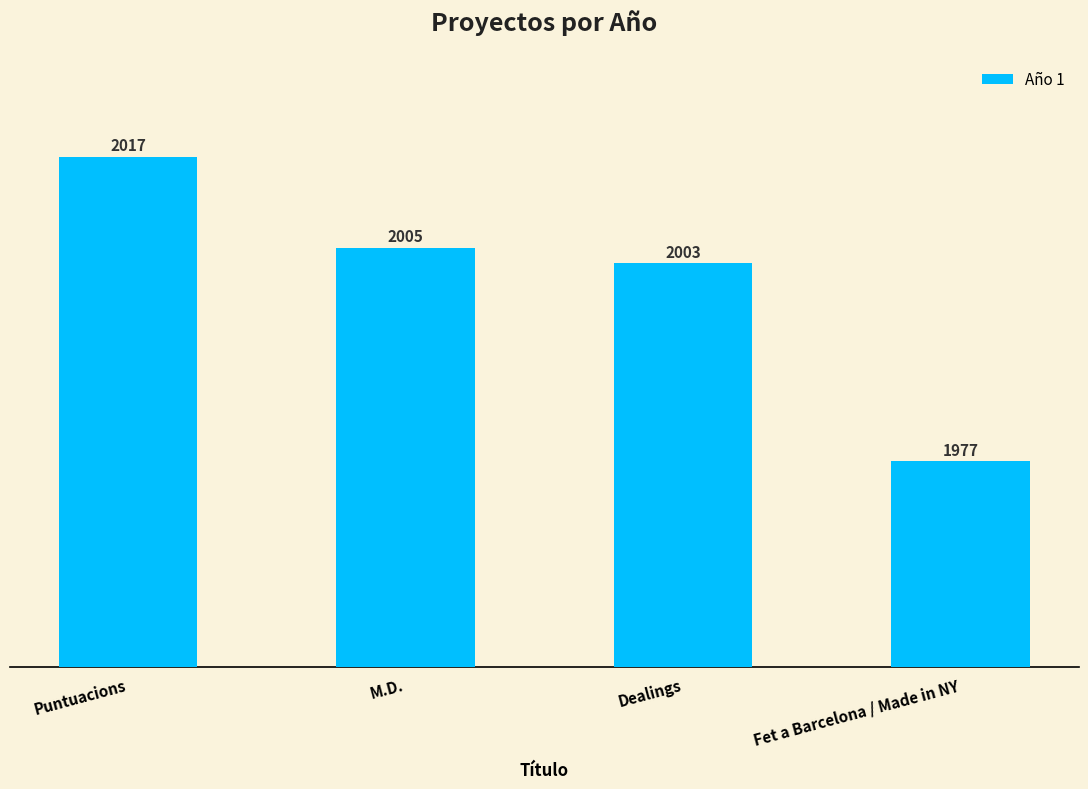

Which has a higher value, Dealings or Puntuacions?

Puntuacions